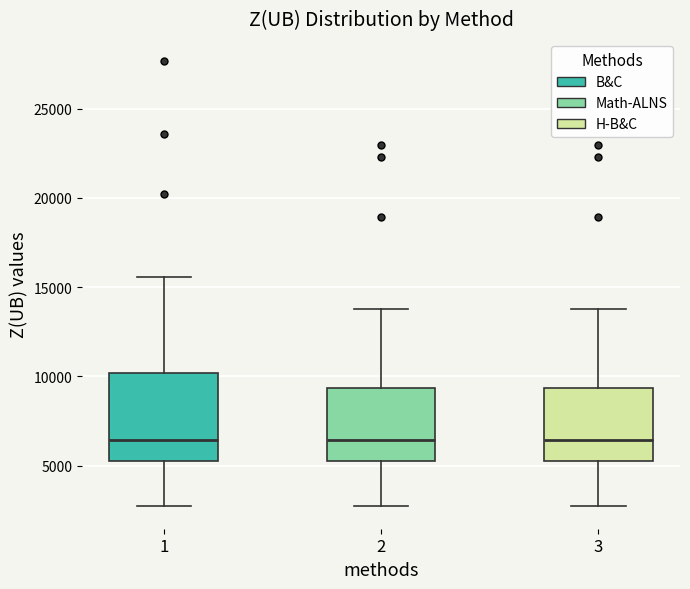

Reading left to right, read every box against the y-axis: the position of its median line, the range the box covers, and the ends of its whiskers. The values are not printed on the chart, so give them approximately, as read against the axis.

1: median 6500, box 5500 to 10000, whiskers 2500 to 15500
2: median 6500, box 5500 to 9500, whiskers 2500 to 14000
3: median 6500, box 5500 to 9500, whiskers 2500 to 14000